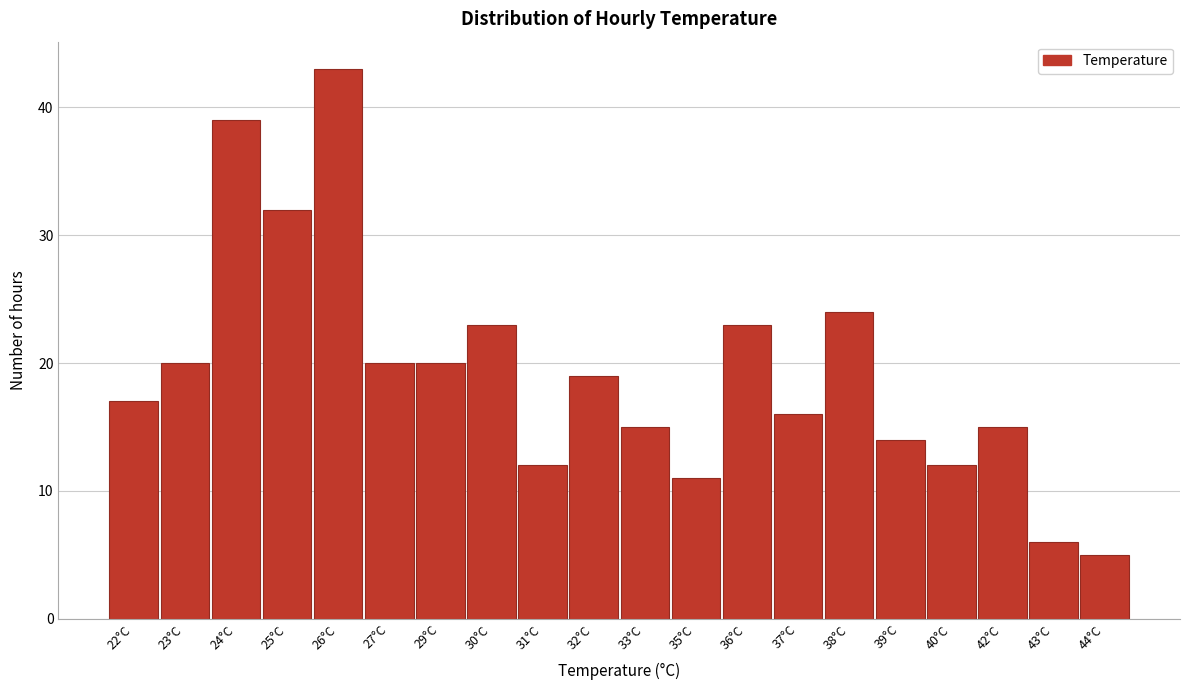

Reading right to left, transcribe all the data shown in this chart.

5	6	15	12	14	24	16	23	11	15	19	12	23	20	20	43	32	39	20	17